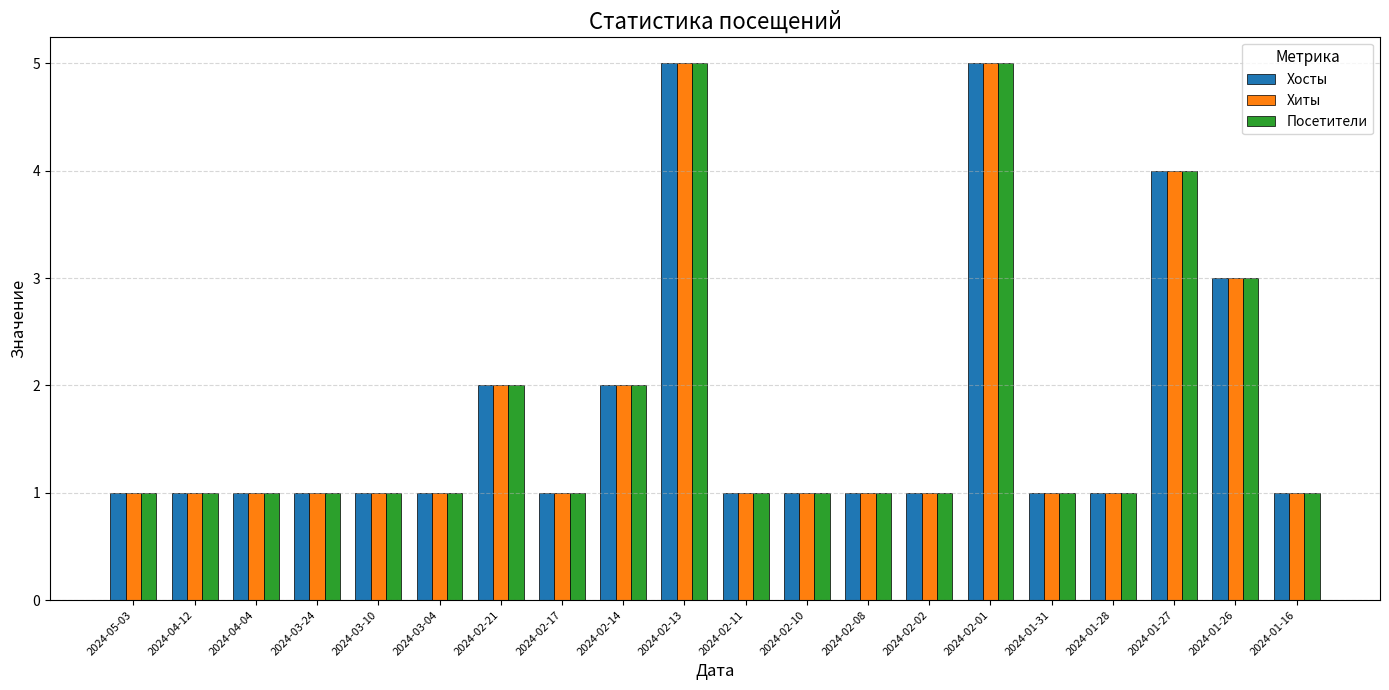

Read the Хиты value at 2024-01-26.

3